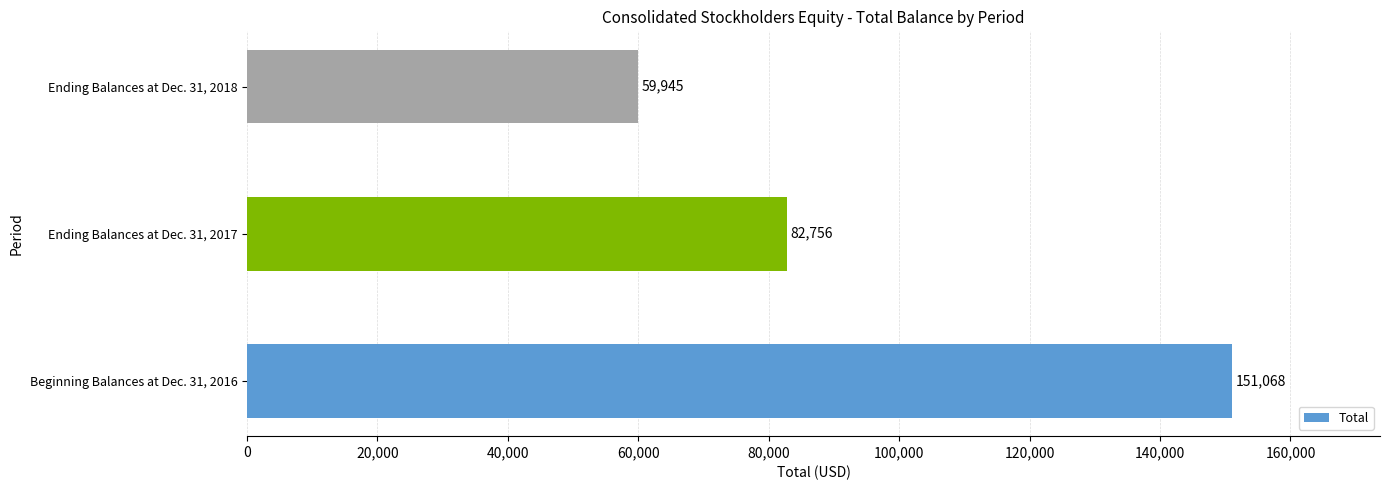

Count the values in the range 59945 to 151068.

3